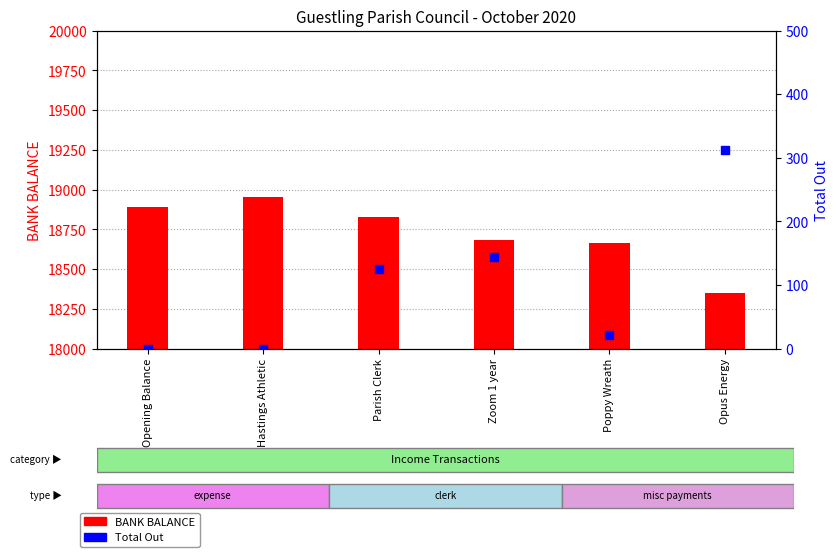

At how many categories does at least one series exceed 4268?

6